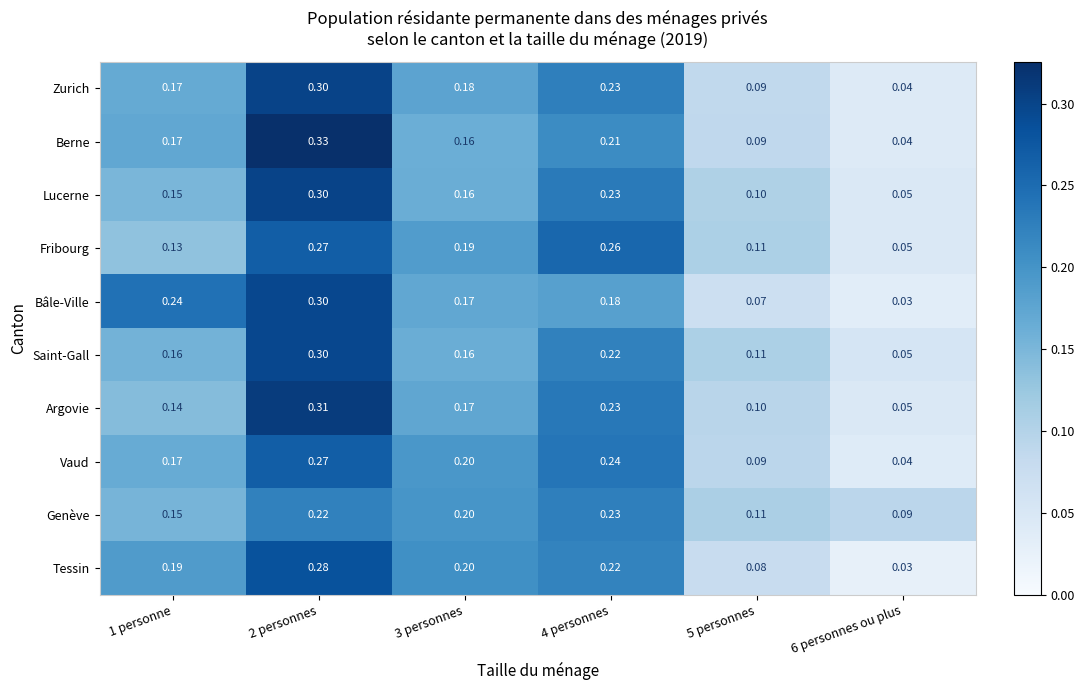

Which series has the largest range (max minus min)?

Berne